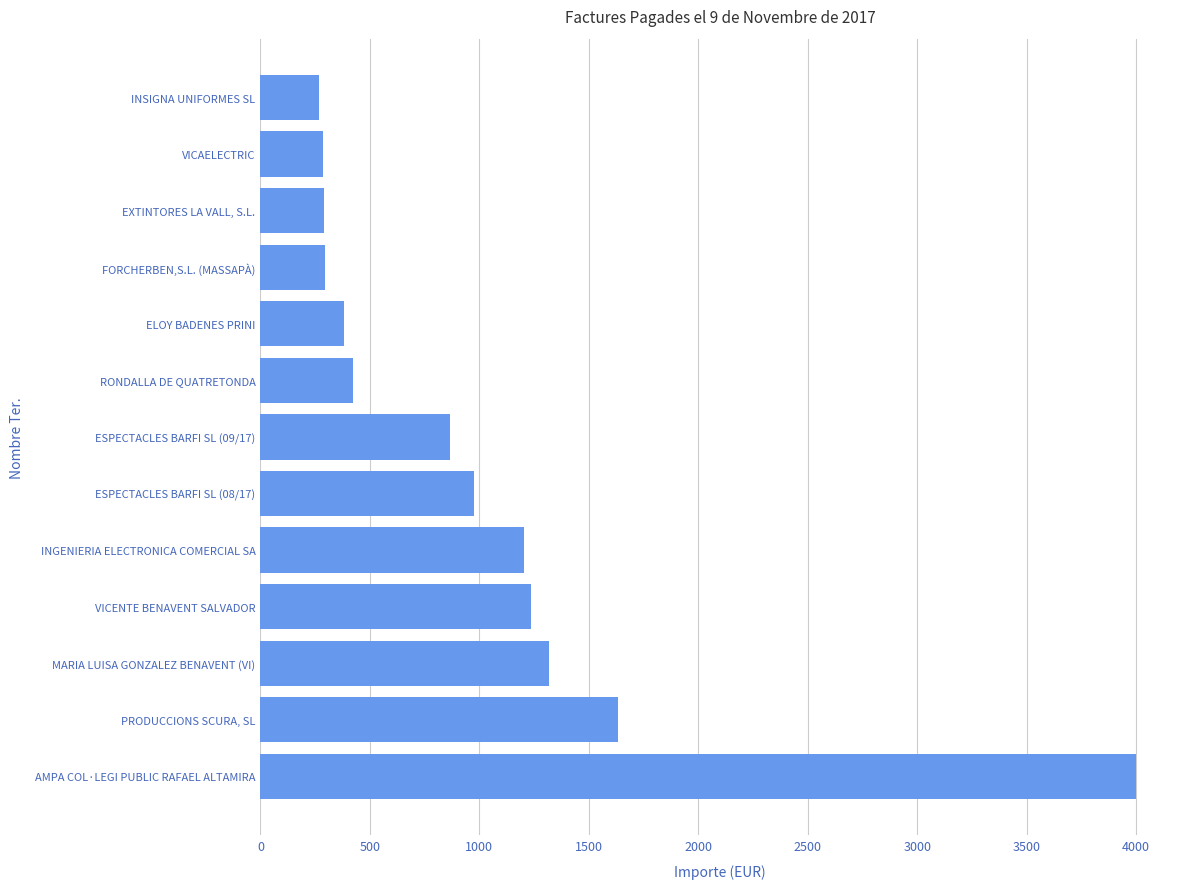

What is the difference between the values at INGENIERIA ELECTRONICA COMERCIAL SA and MARIA LUISA GONZALEZ BENAVENT (VI)?

117.3